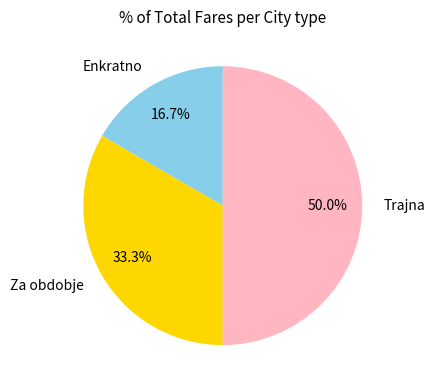

To the nearest percent, what is the average slice percentage?

33%